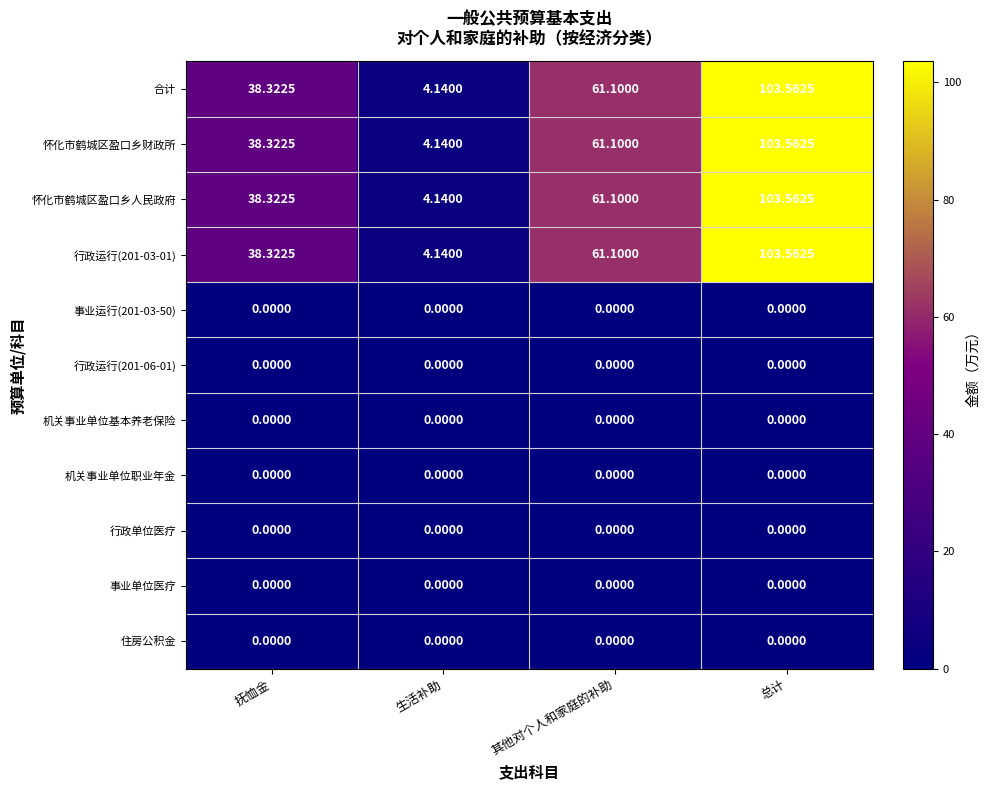

How many categories are shown in the chart?

4